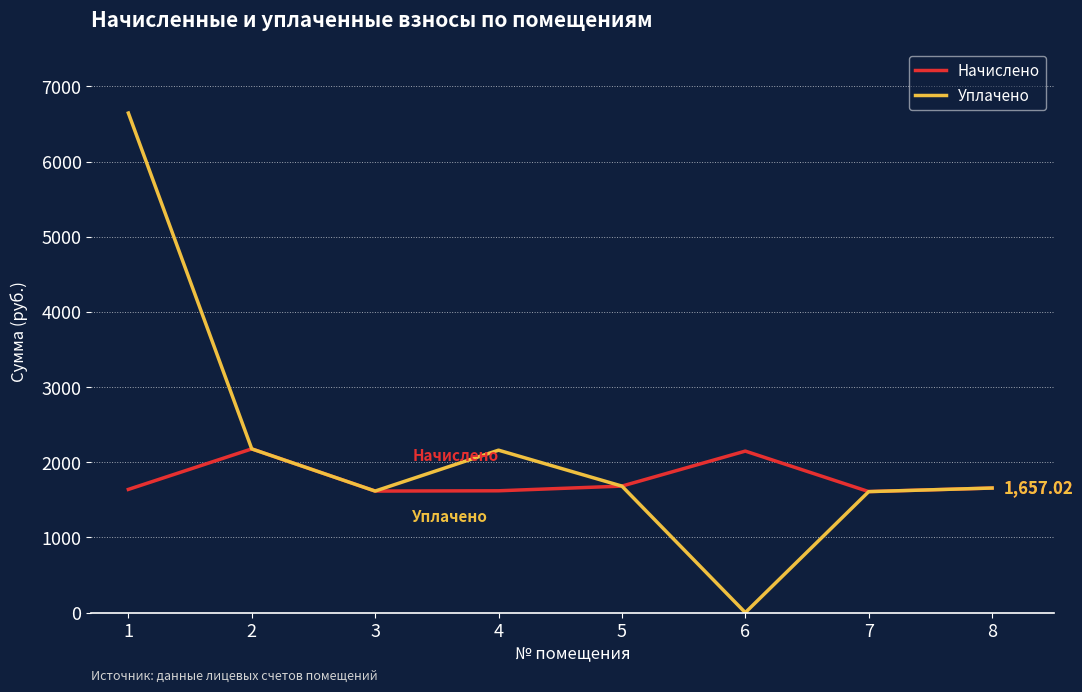

What is the lowest value of the Начислено series?

1609.4